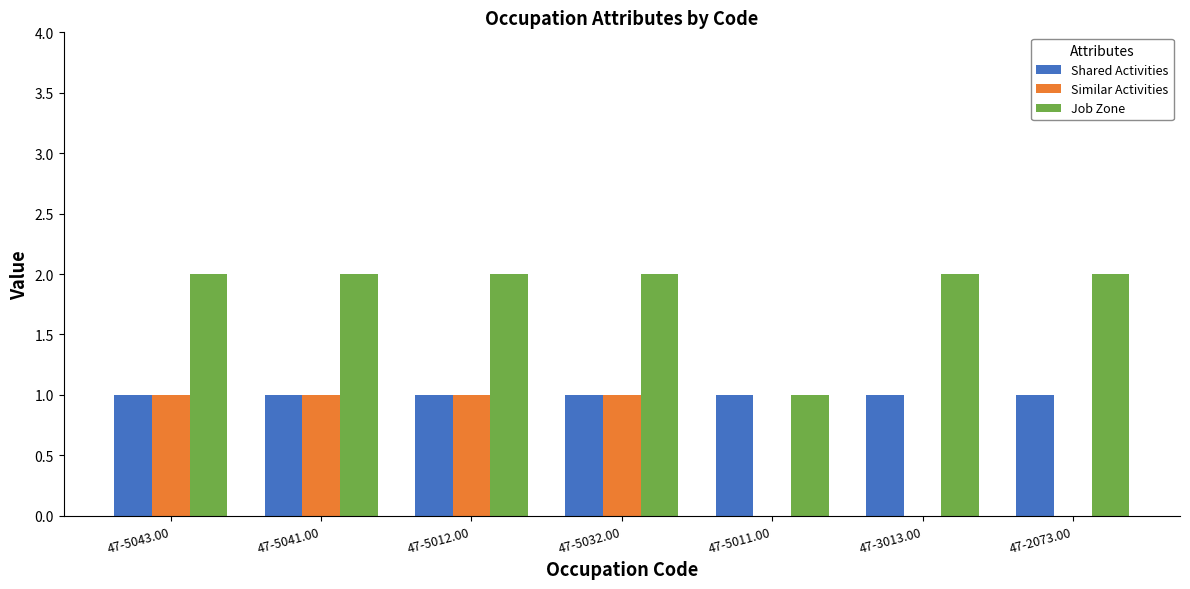

True or false: Similar Activities has a value of 0 at 47-3013.00.

True